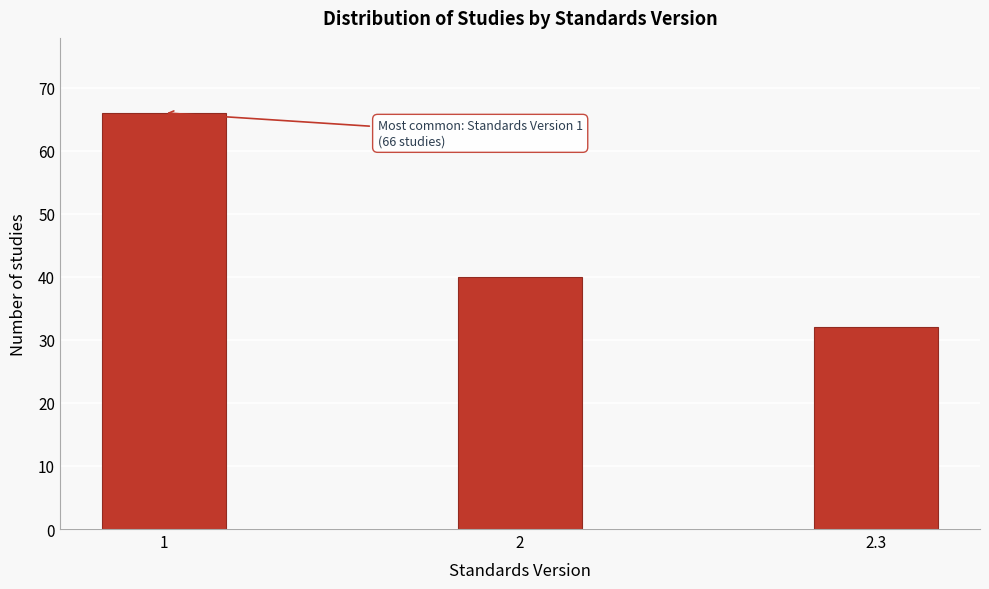

Reading right to left, extract all data points from this chart.

2.3=32	2=40	1=66